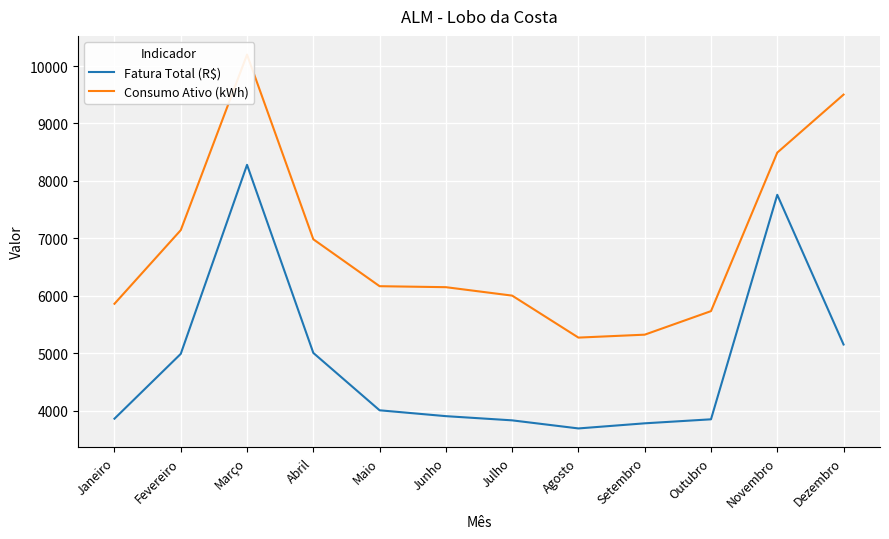

At which category does the chart reach its minimum across all series?

Agosto